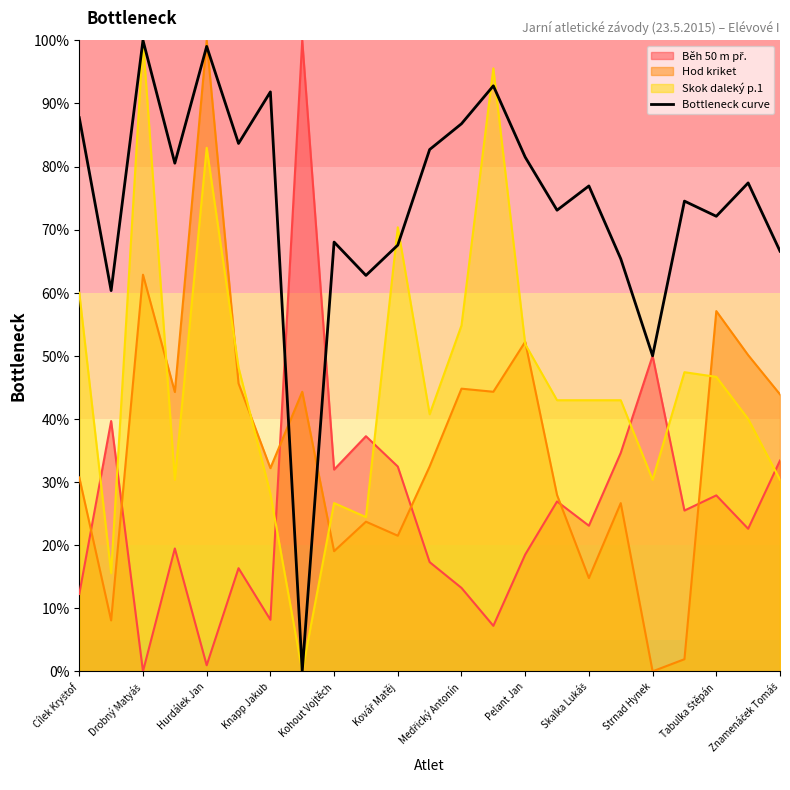

At which label does the data first exceed 76?

Cílek Kryštof